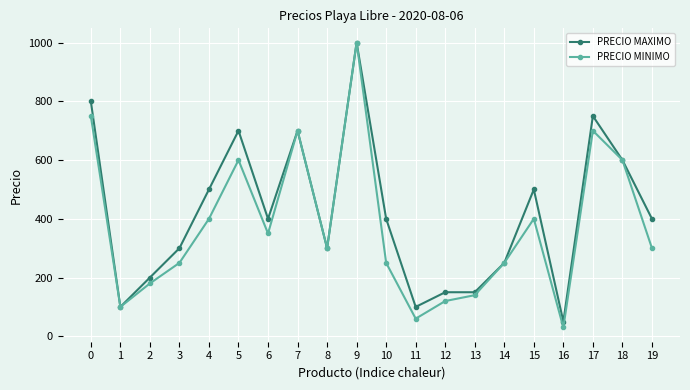

Reading right to left, list all the values displayed in this chart.

PRECIO MAXIMO: 19=400	18=600	17=750	16=50	15=500	14=250	13=150	12=150	11=100	10=400	9=1000	8=300	7=700	6=400	5=700	4=500	3=300	2=200	1=100	0=800
PRECIO MINIMO: 19=300	18=600	17=700	16=30	15=400	14=250	13=140	12=120	11=60	10=250	9=1000	8=300	7=700	6=350	5=600	4=400	3=250	2=180	1=100	0=750